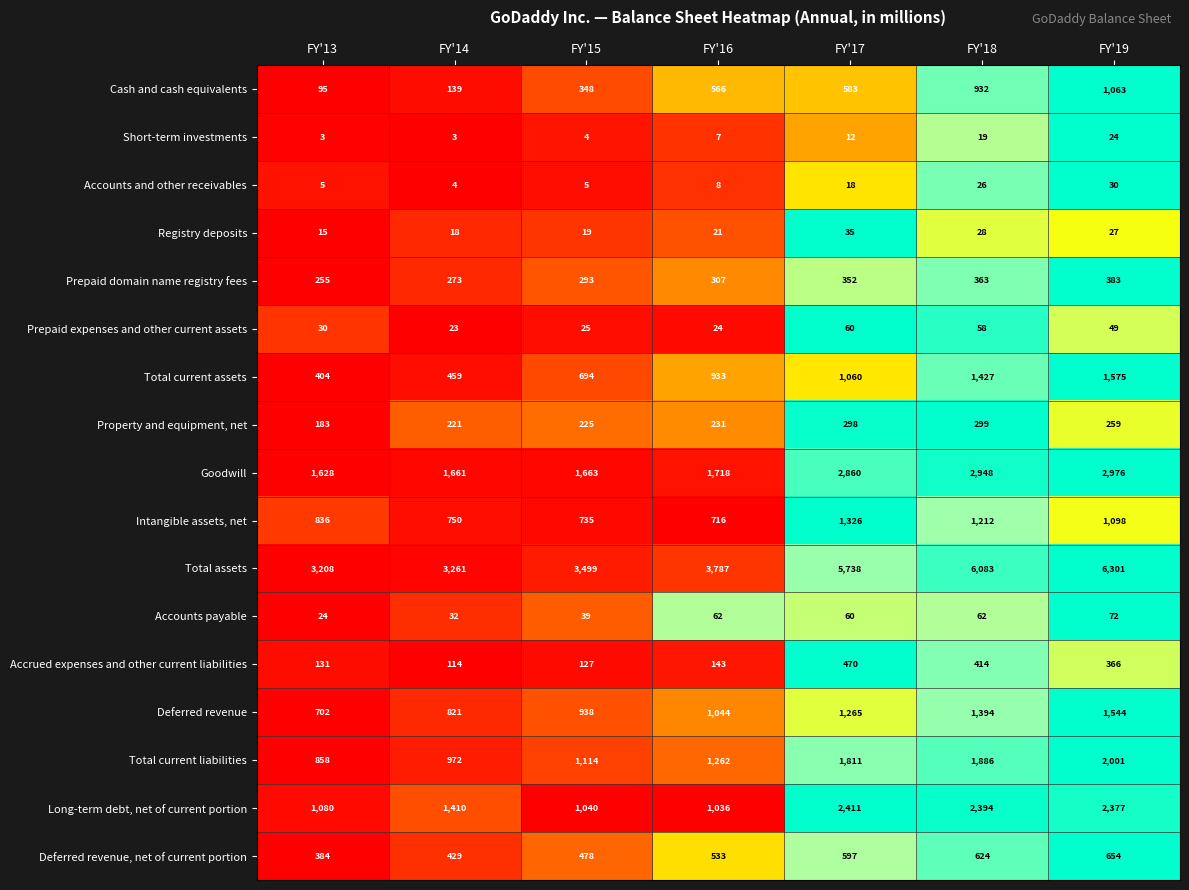

Is the value of Accounts and other receivables at FY'19 greater than the value of Prepaid domain name registry fees at FY'15?

No